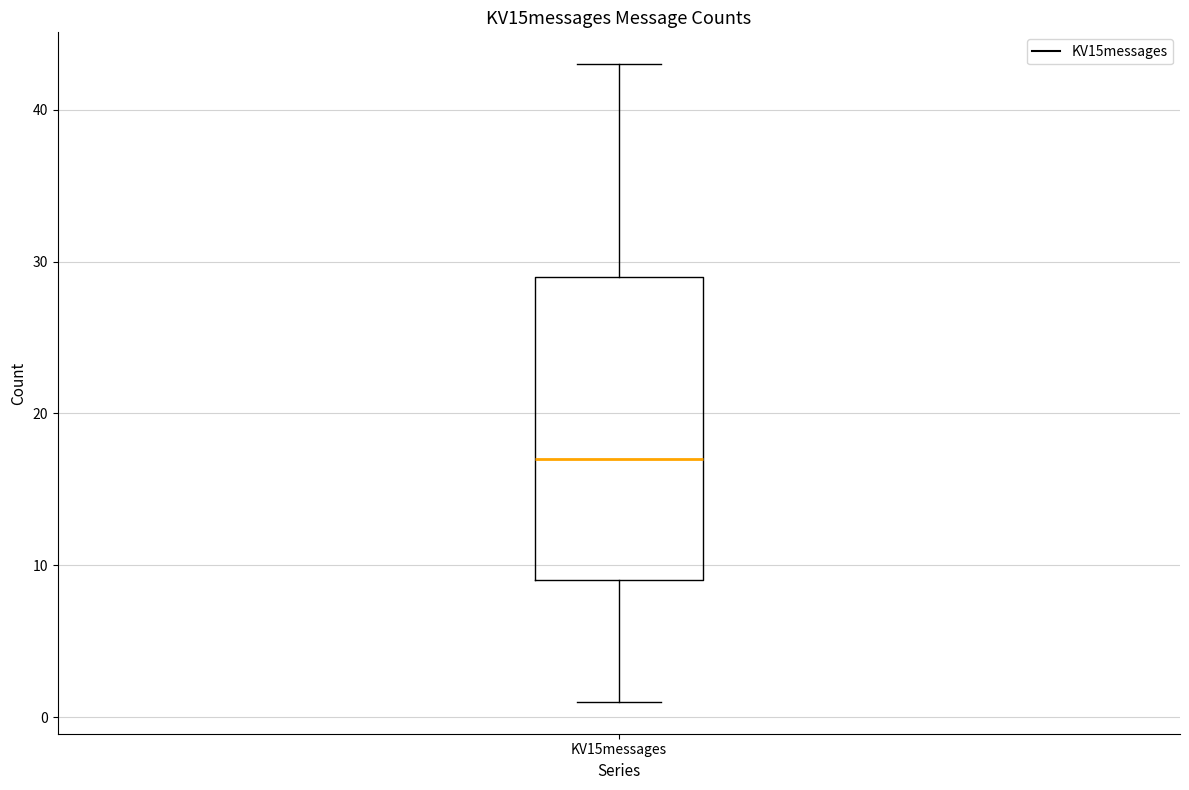

Where does the lower whisker of the box for KV15messages end on the y-axis? The values are not printed on the chart, so give them approximately, as read against the axis.

1